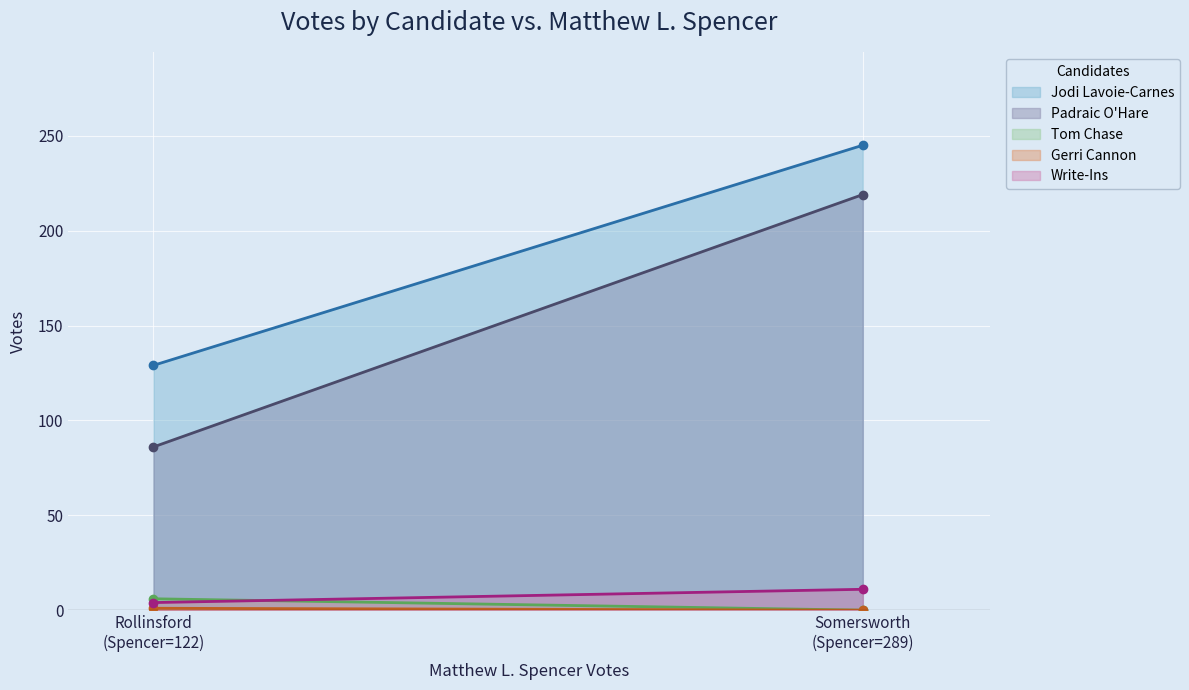

What is the average value of the Jodi Lavoie-Carnes series?

187